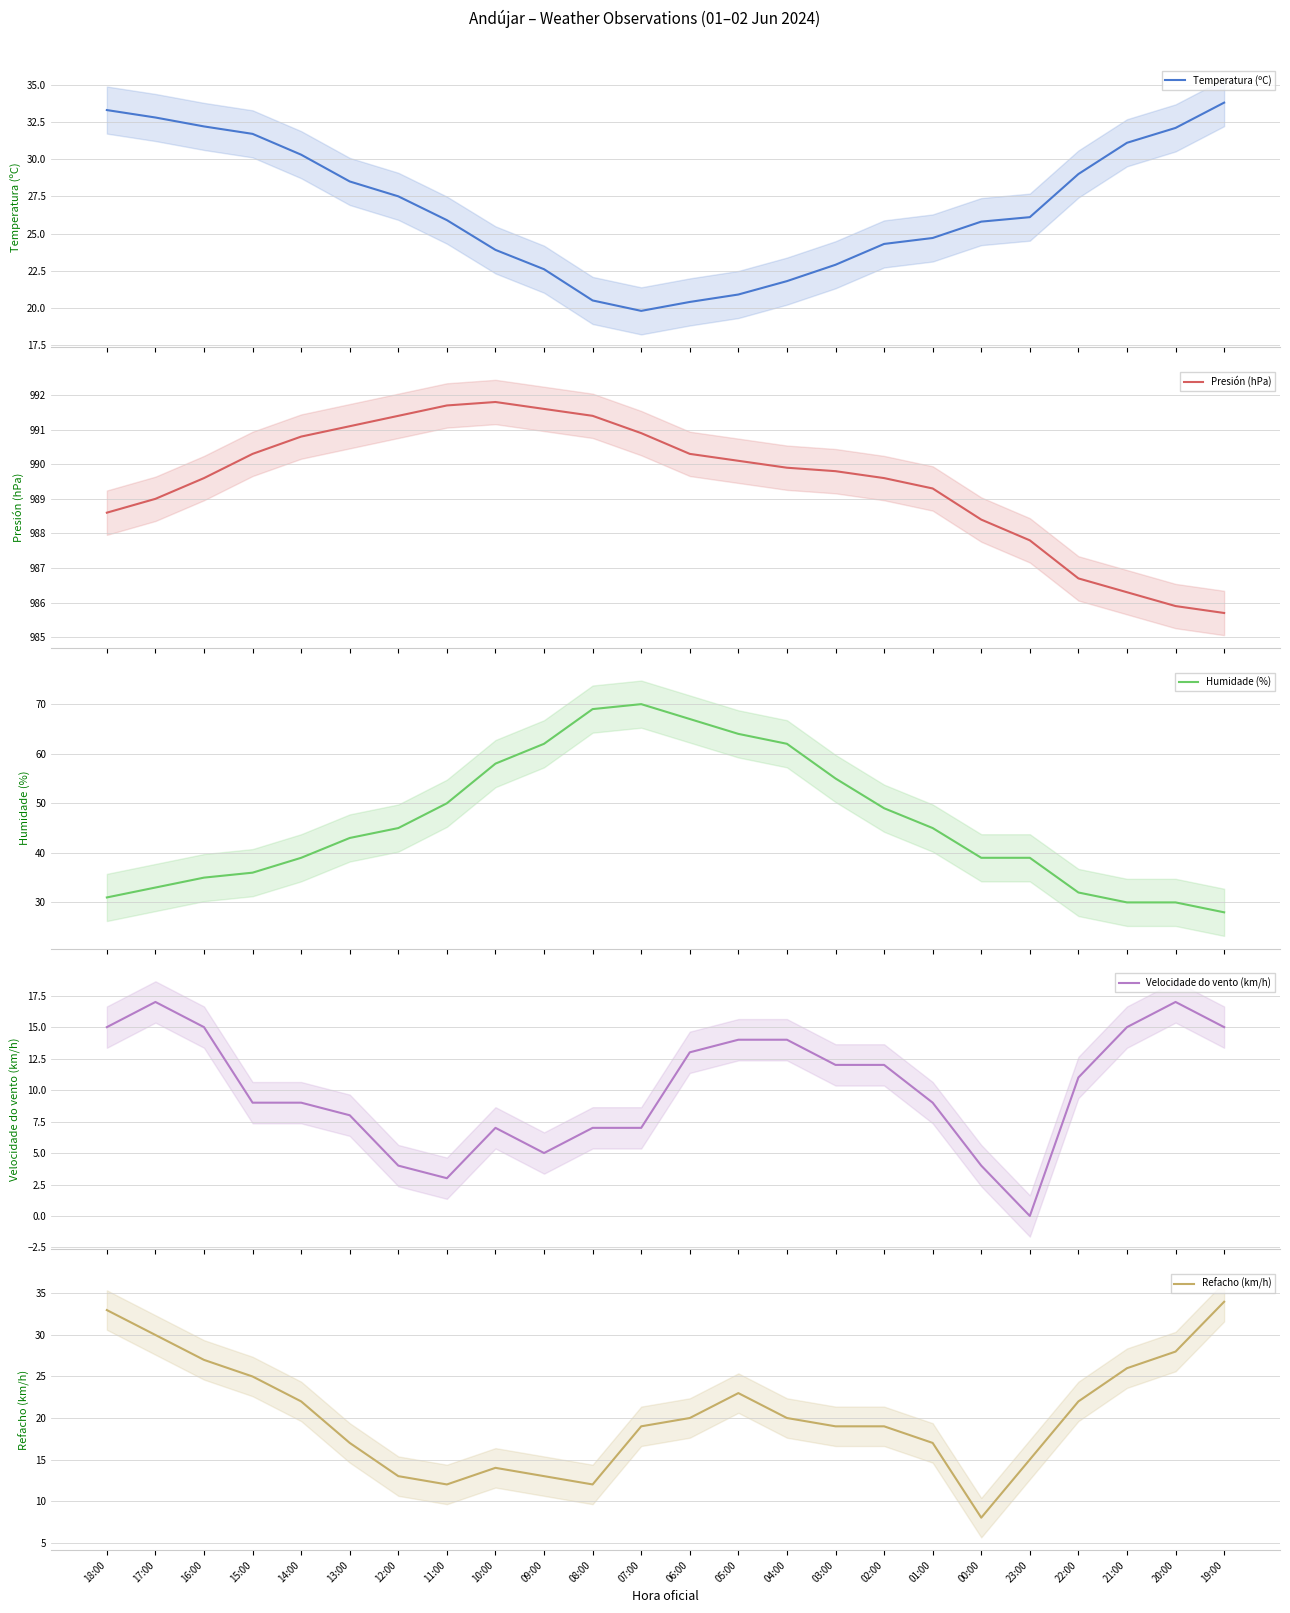

What is the sum of the Refacho (km/h) values at 10:00 and 09:00?

27